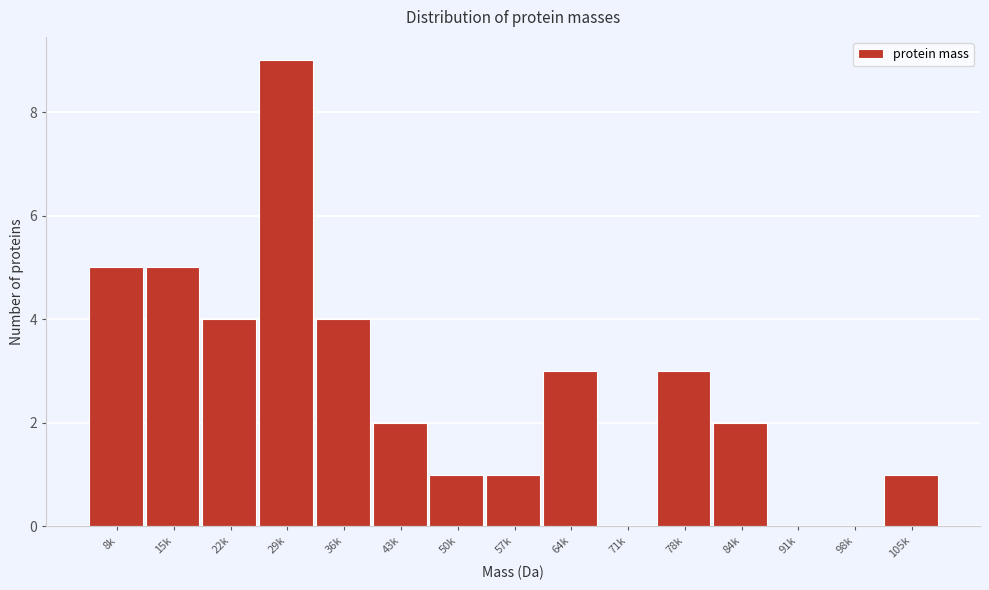

Reading right to left, transcribe all the data shown in this chart.

105k=1	98k=0	91k=0	84k=2	78k=3	71k=0	64k=3	57k=1	50k=1	43k=2	36k=4	29k=9	22k=4	15k=5	8k=5